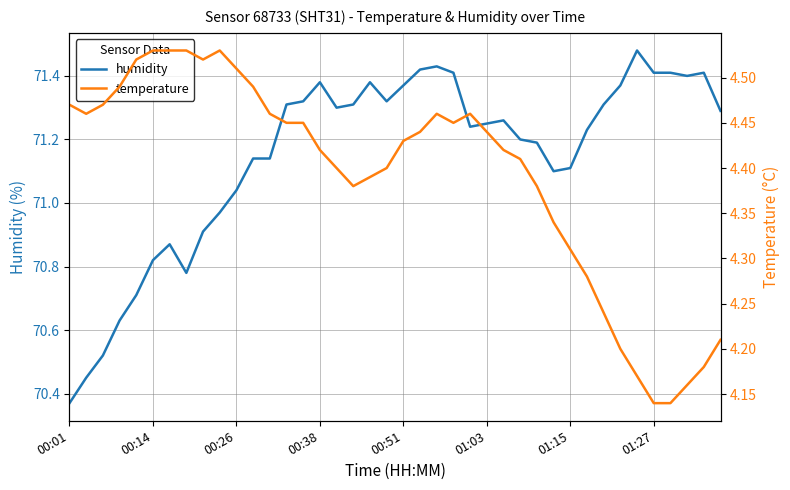

Which category has the lowest value in the humidity series?

00:01